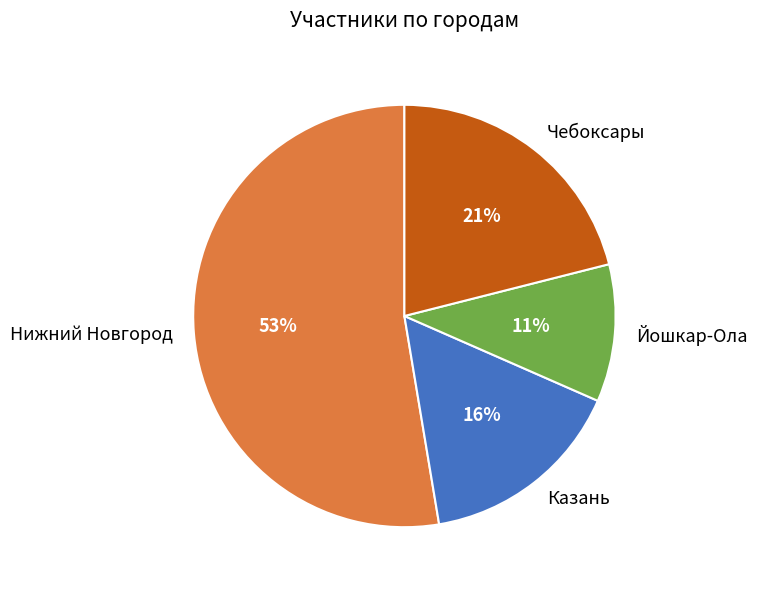

What percentage is the Йошкар-Ола slice, to the nearest percent?

11%